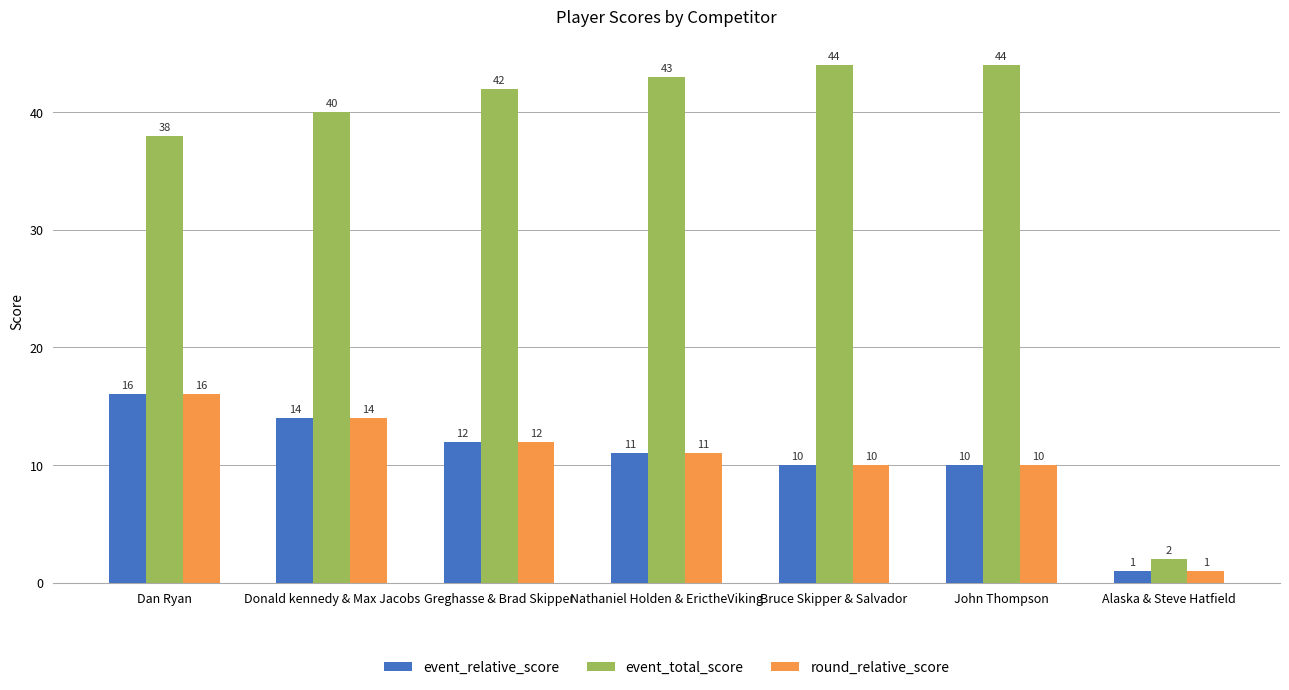

What is the value of the event_total_score bar at the 6th from the left?

44